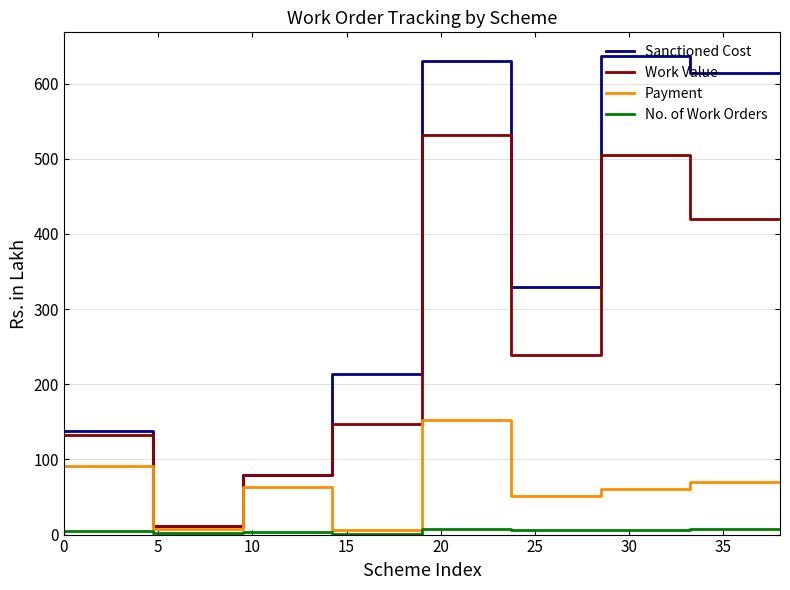

What is the difference between the maximum and minimum values in the Work Value series?

521.3